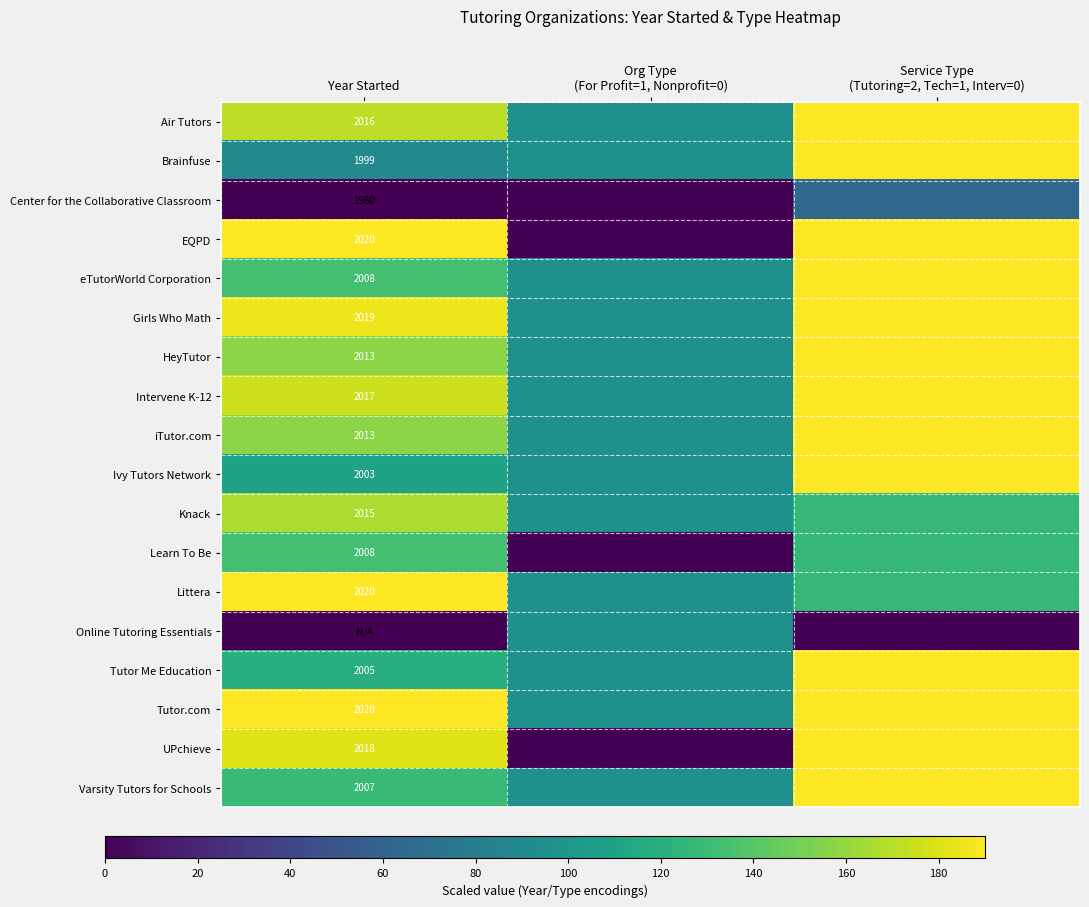

What is the difference between the maximum and minimum values in the Intervene K-12 series?

95.0